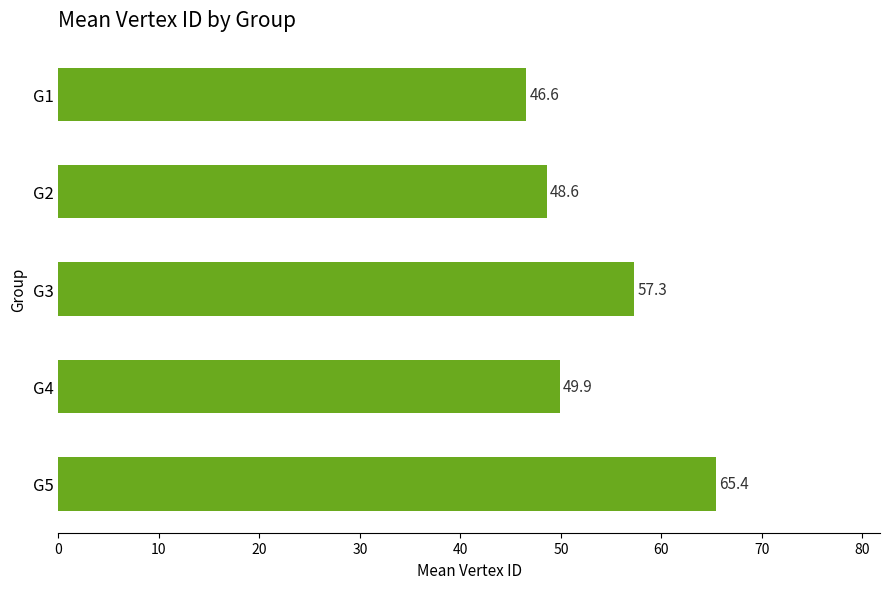

What is the value of the 3rd bar from the top?

57.3